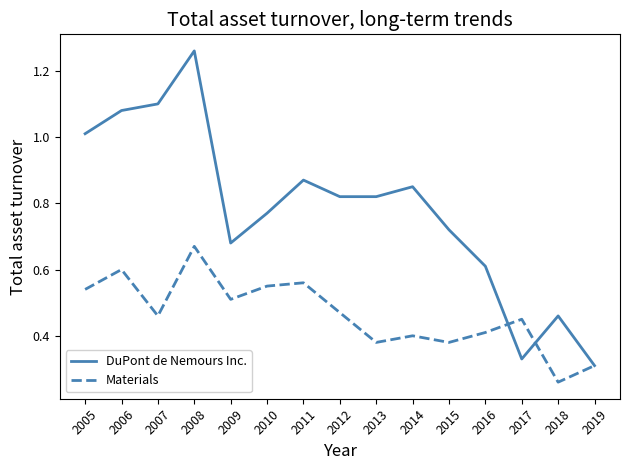

At which label is Materials closest to 0?

2018